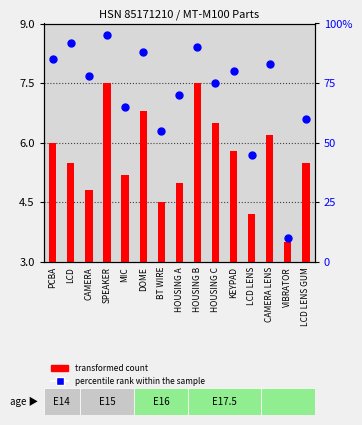

What is the total value across all series at CAMERA?

82.8